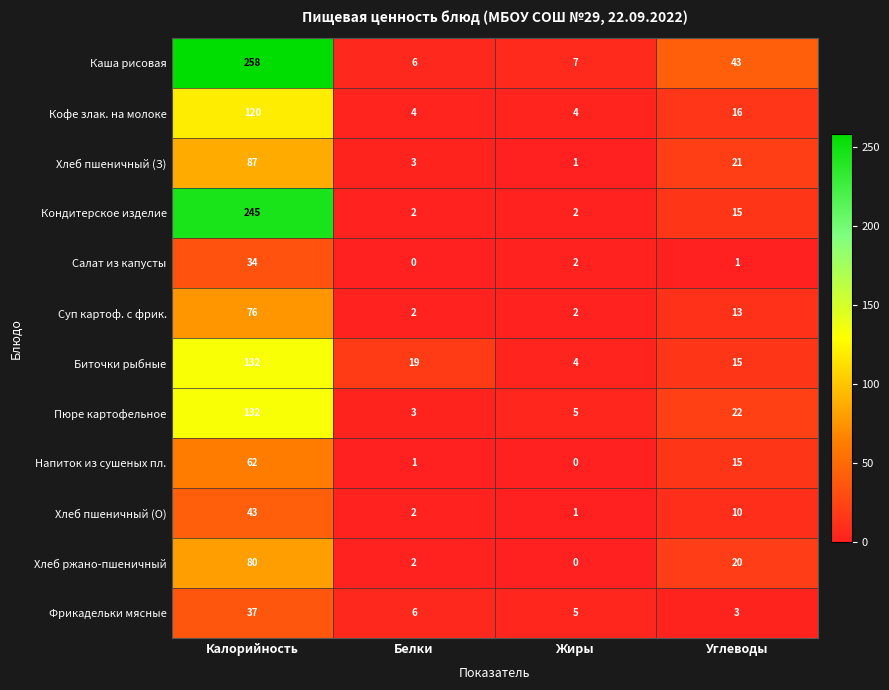

What is the sum of all Хлеб пшеничный (З) values?

112